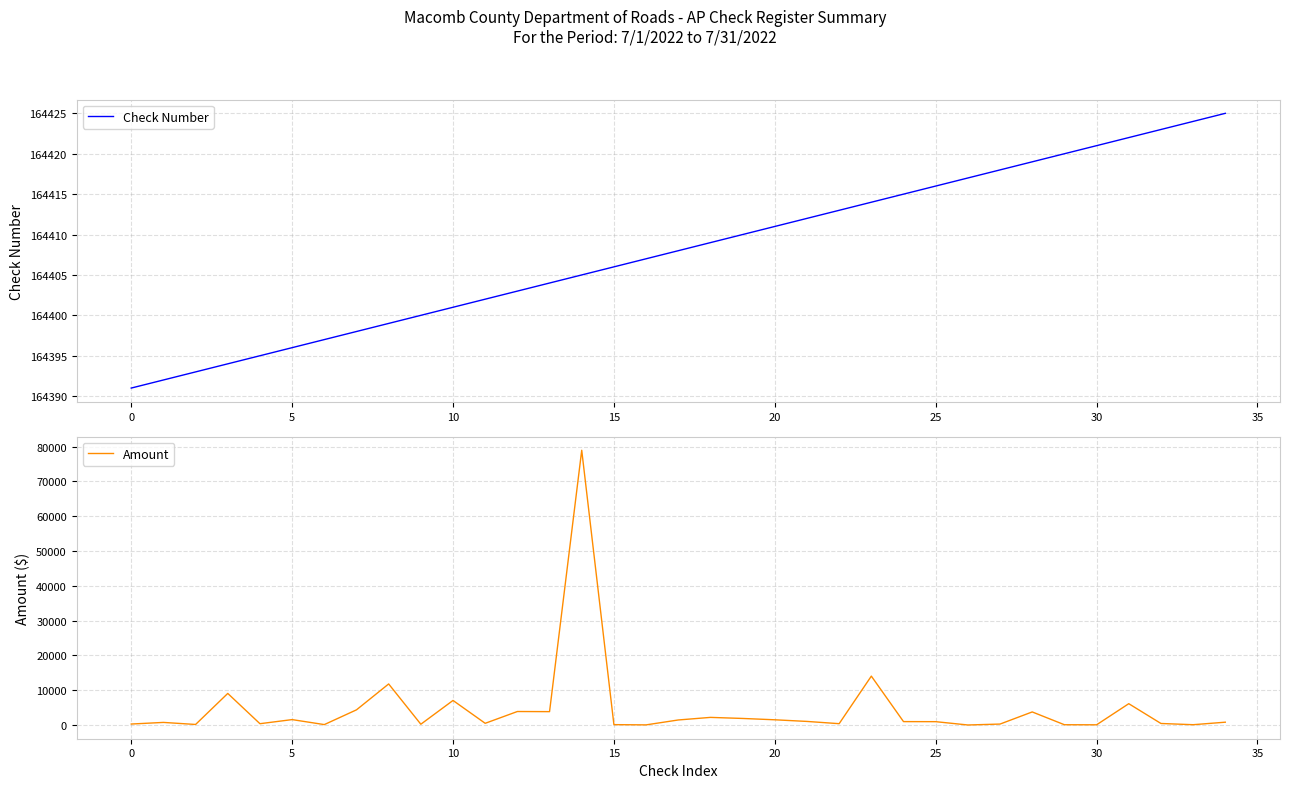

What is the lowest value of the Check Number series?

164391